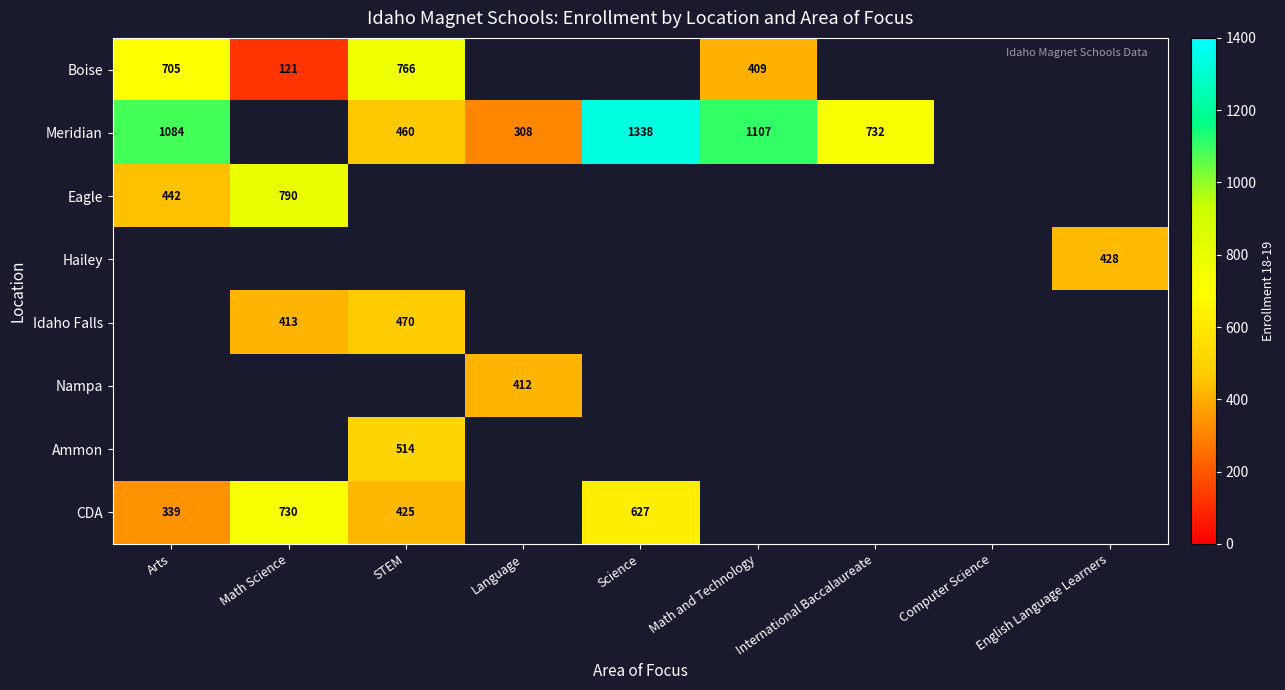

Between Arts and Science, which is larger?

Science